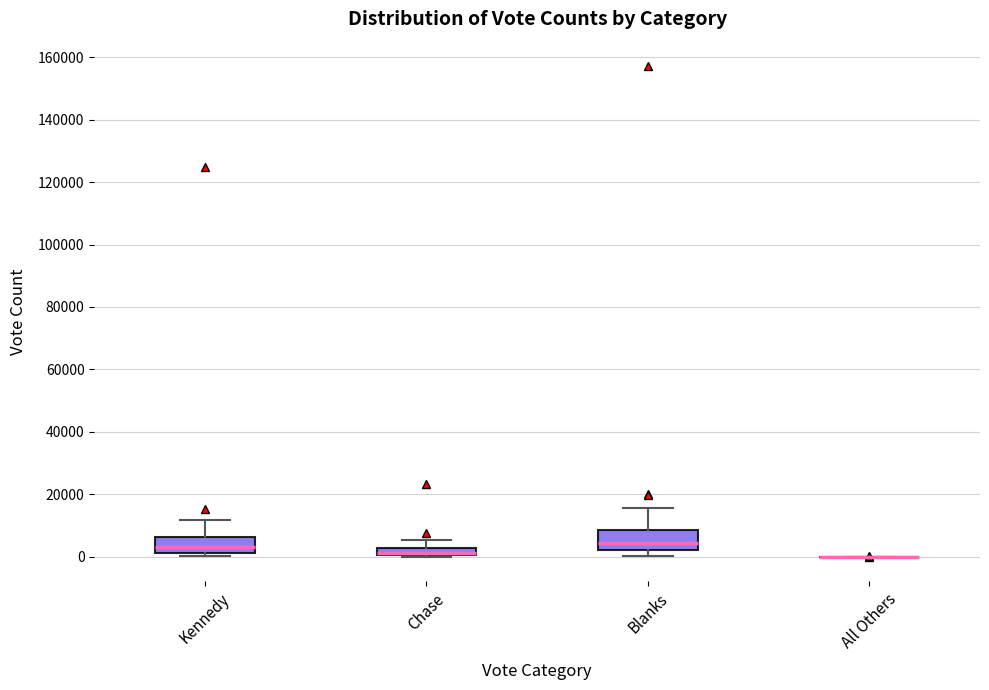

Where does the upper whisker of the box for Blanks end on the y-axis? The values are not printed on the chart, so give them approximately, as read against the axis.

16000